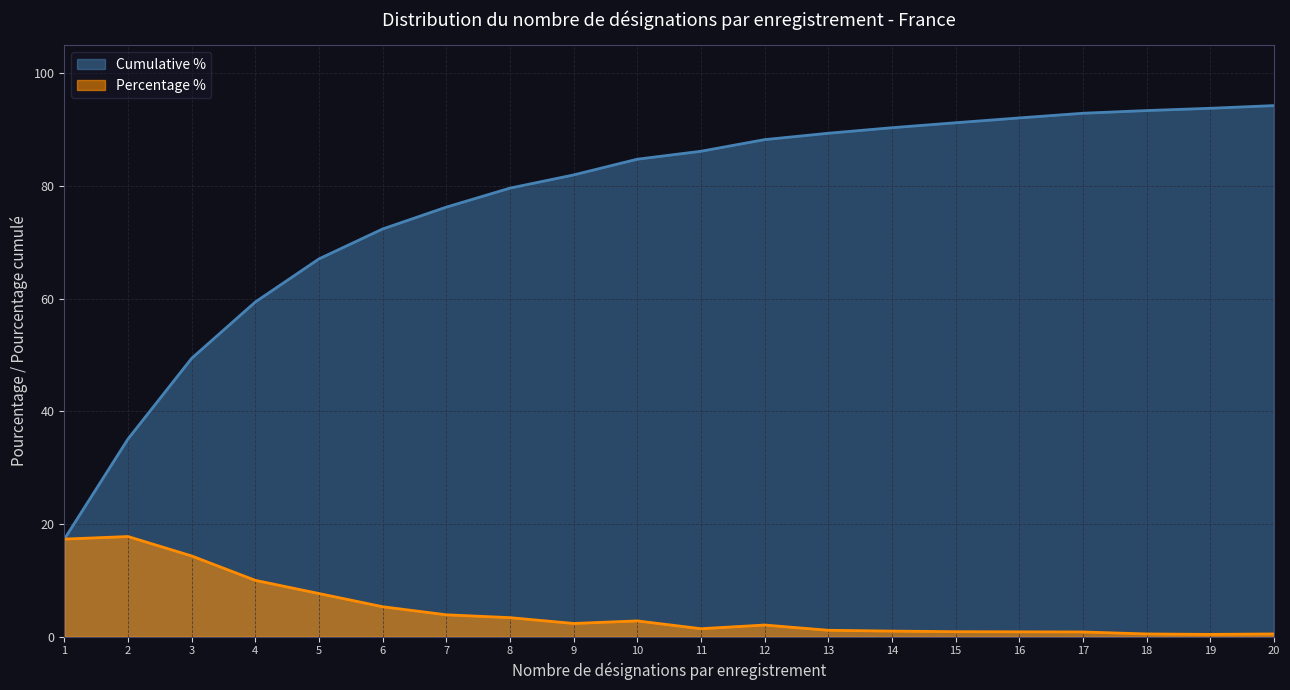

Rank the categories by Cumulative % value from highest to lowest.

20, 19, 18, 17, 16, 15, 14, 13, 12, 11, 10, 9, 8, 7, 6, 5, 4, 3, 2, 1